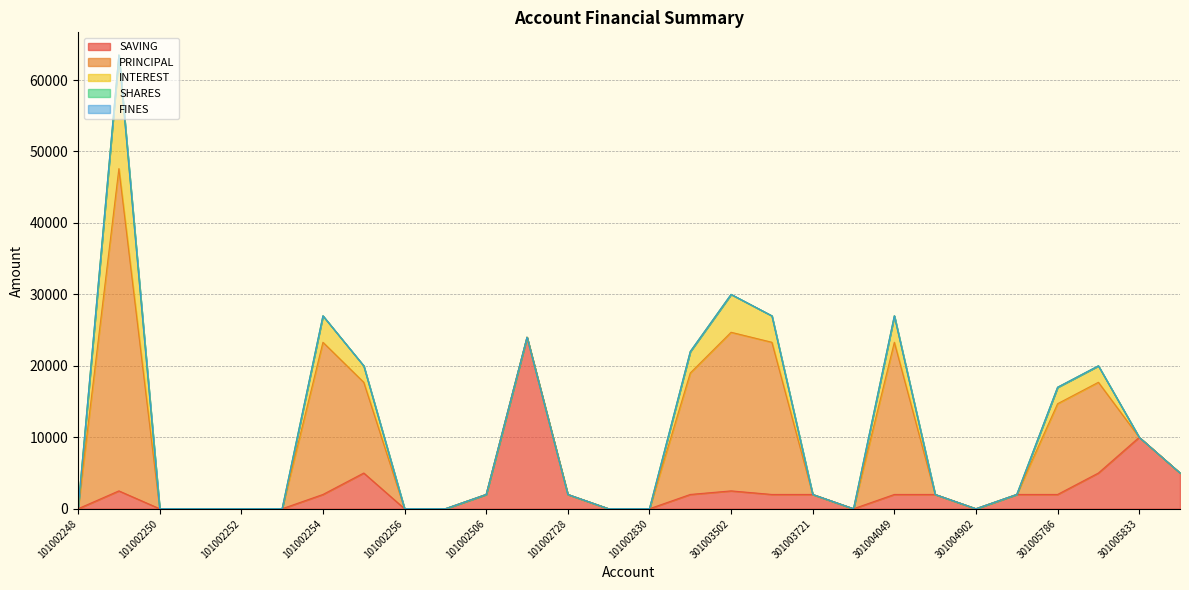

What position from the right is 301005786?

4